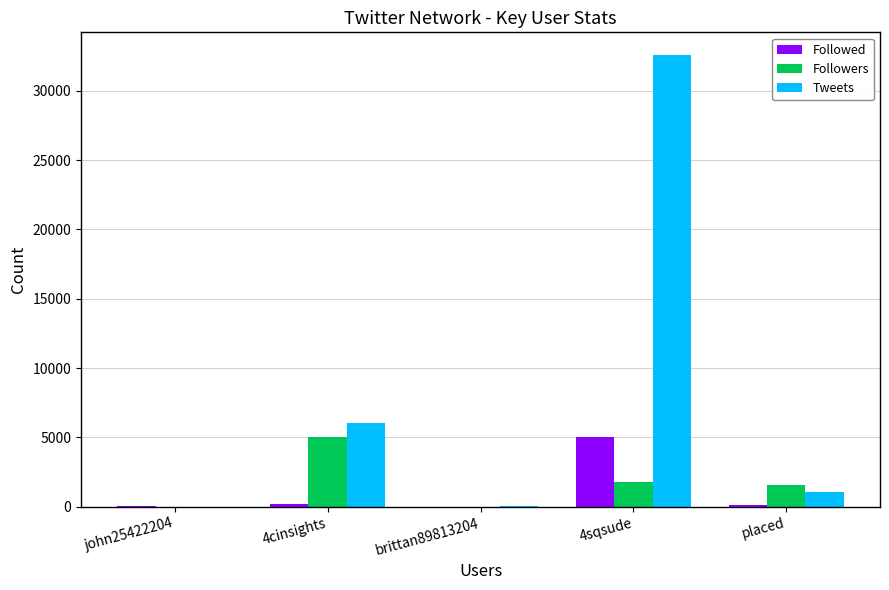

What is the average value of the Tweets series?

7944